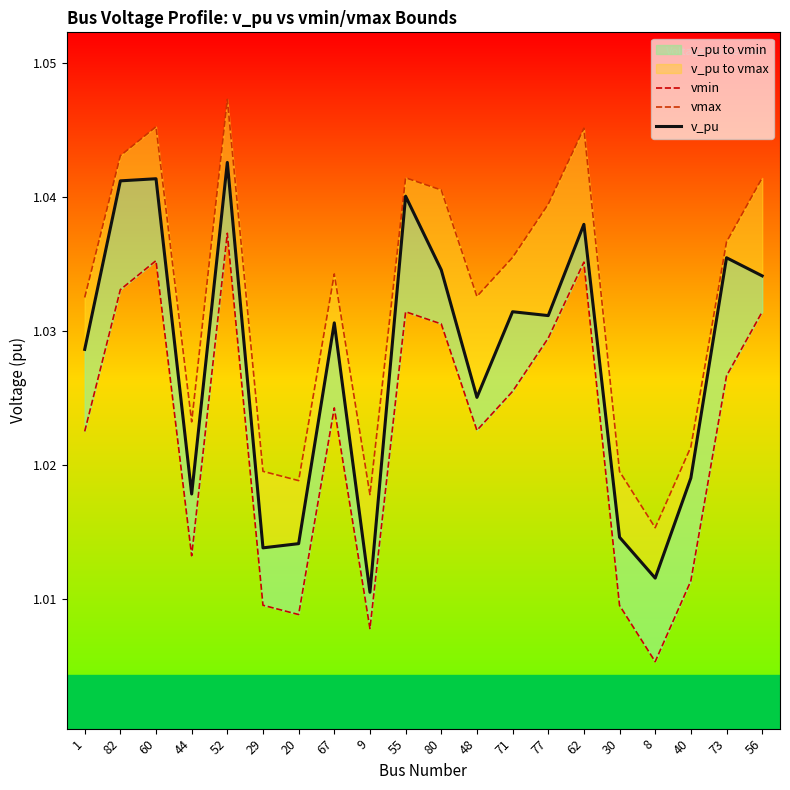

The vmax series shows 0.3 at 55. True or false?

False